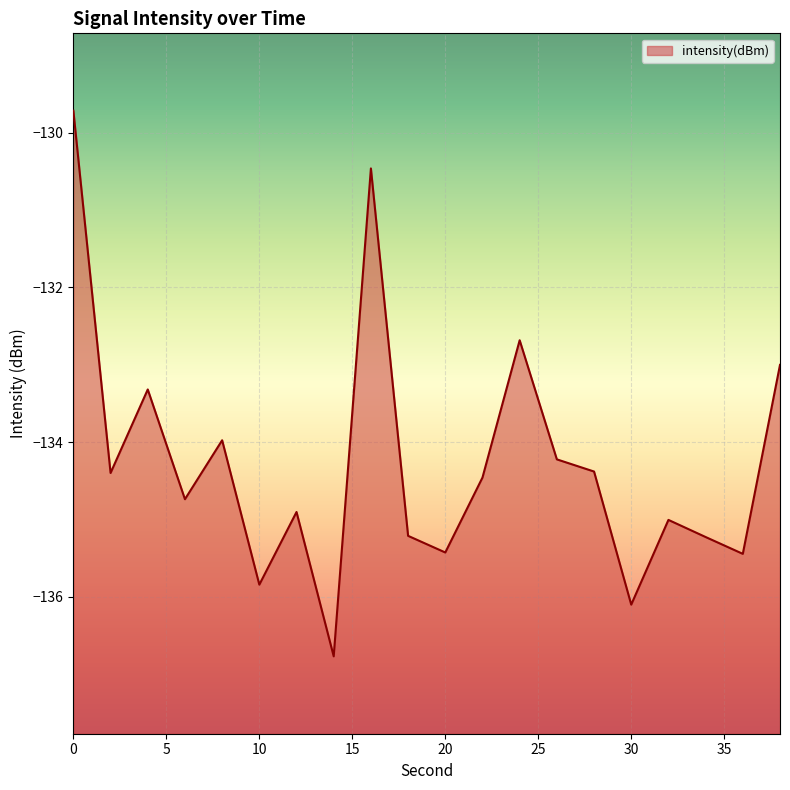

Is it true that the value at 22 is -56.8?

False